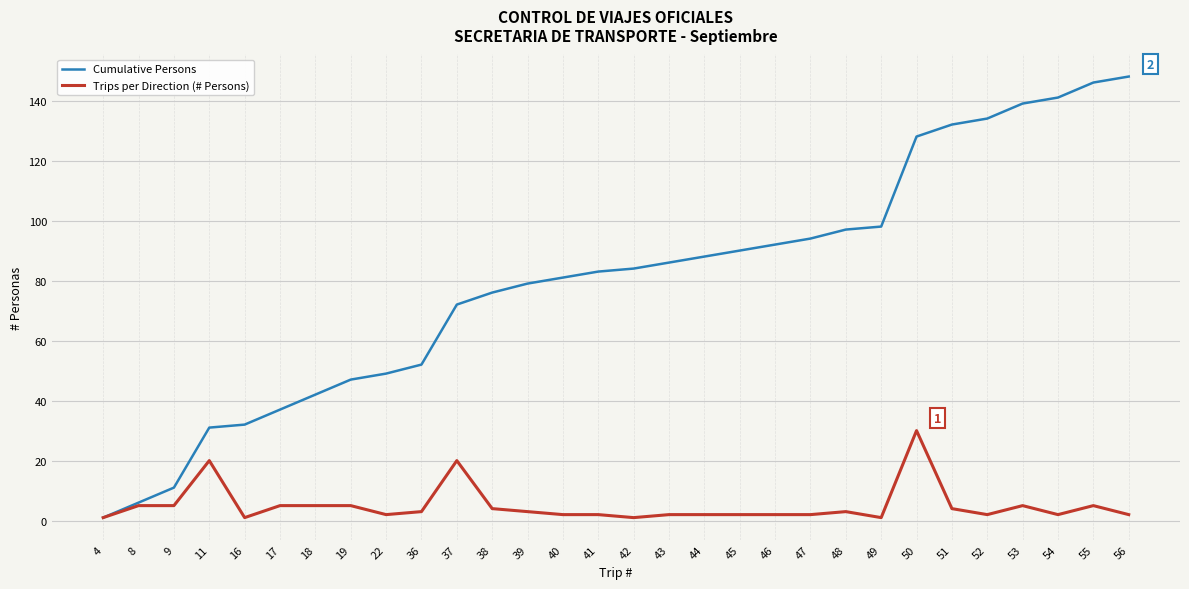

Does the chart display data point markers on the line(s)?

No